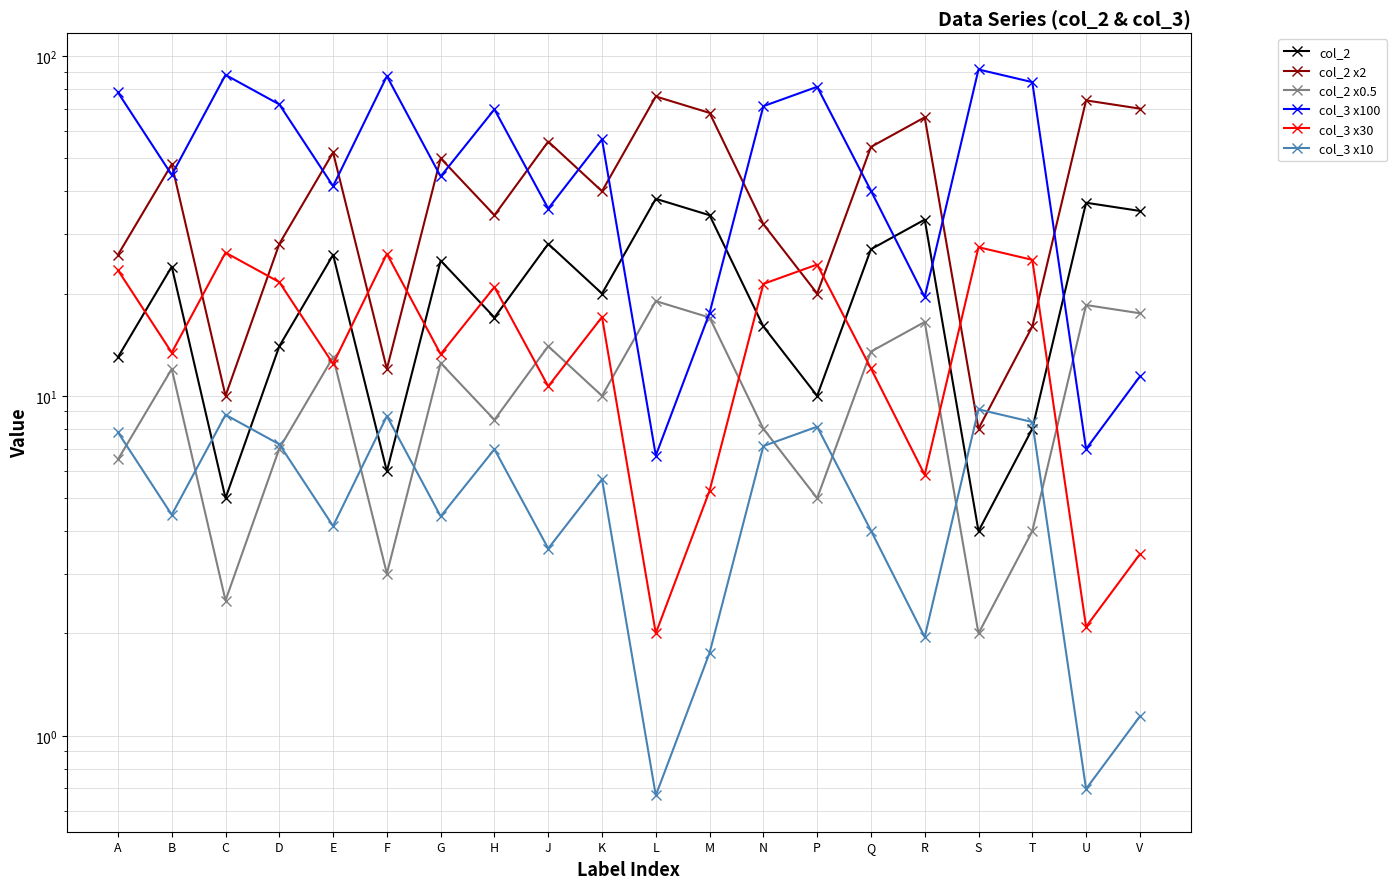

In col_3 x30, how many points are higher than both neighbors (excluding endpoints)?

6